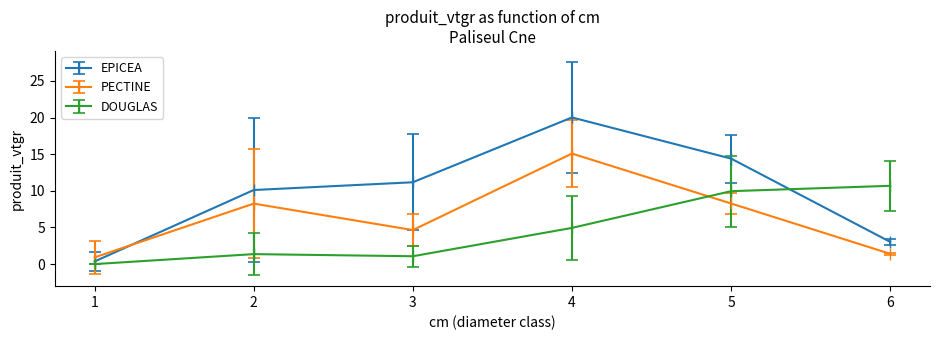

How many data points in DOUGLAS are above 4?

3